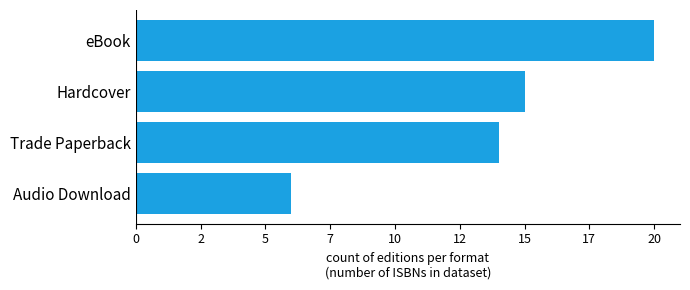

List the labels in order of value, smallest first.

Audio Download, Trade Paperback, Hardcover, eBook